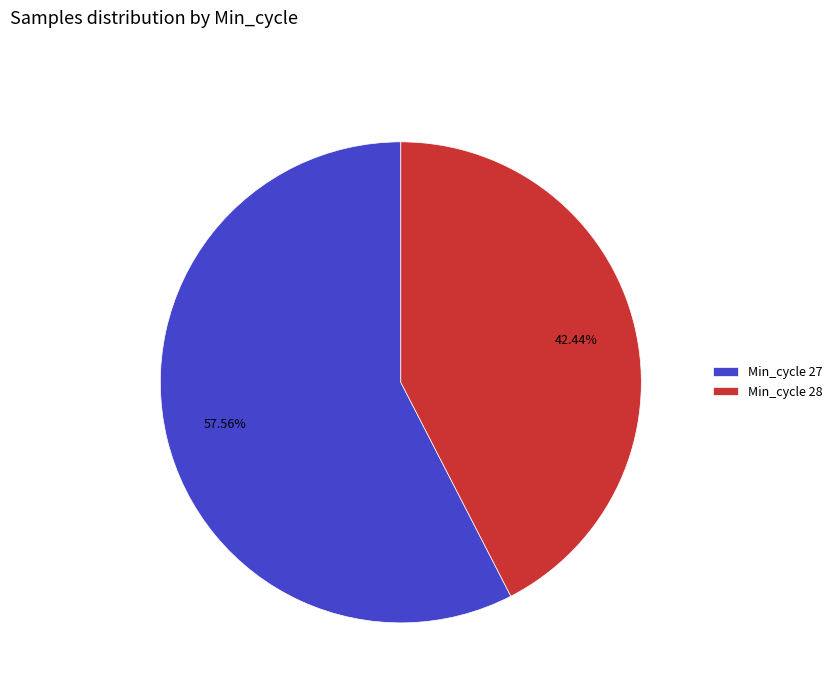

Rank the categories by value from highest to lowest.

Min_cycle 27, Min_cycle 28